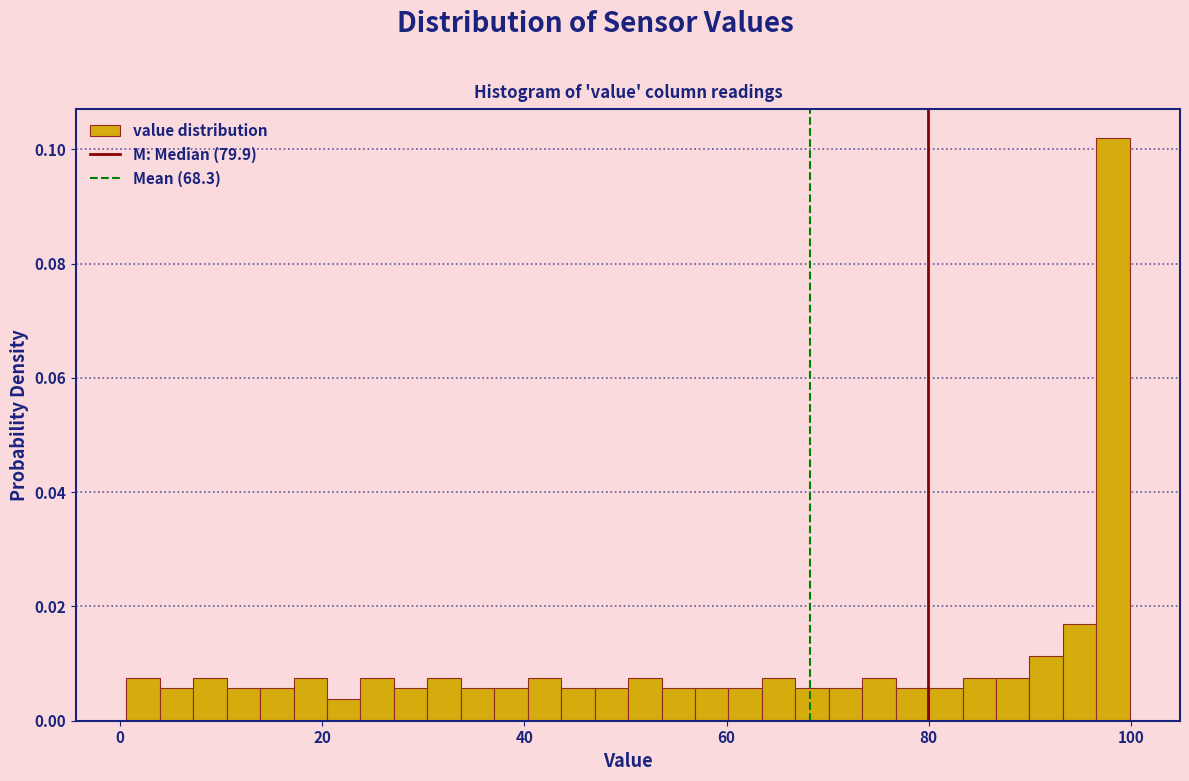

Read against the x-axis, roughly where is the centre of the tallest bar?

98